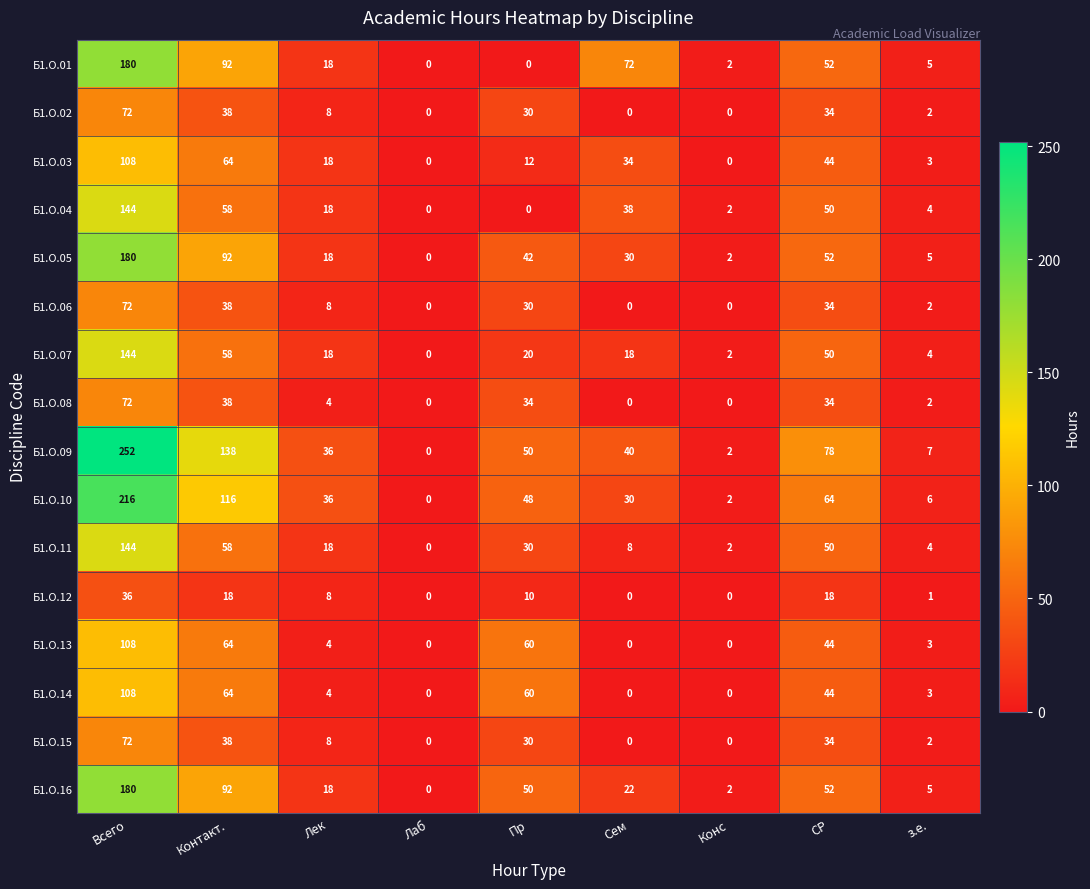

What is the approximate value of Б1.О.06 at Лек, to the nearest 5?

10